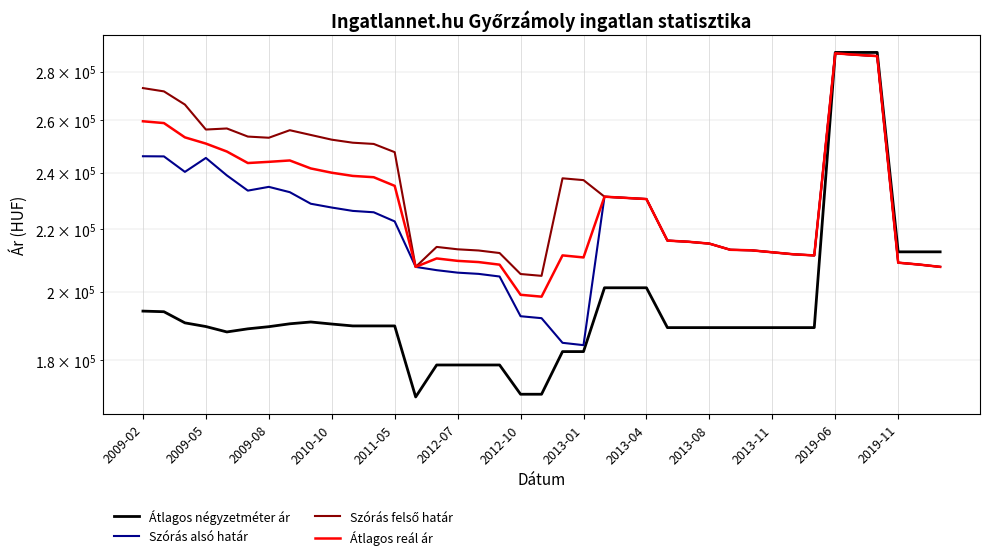

Which category has the lowest value across all series?

13